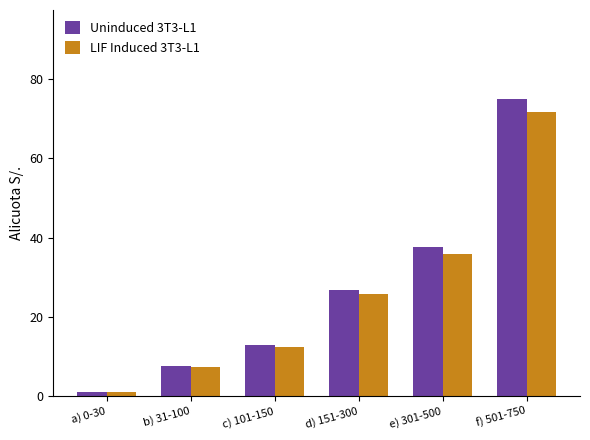

Read the LIF Induced 3T3-L1 value at a) 0-30.

1.0